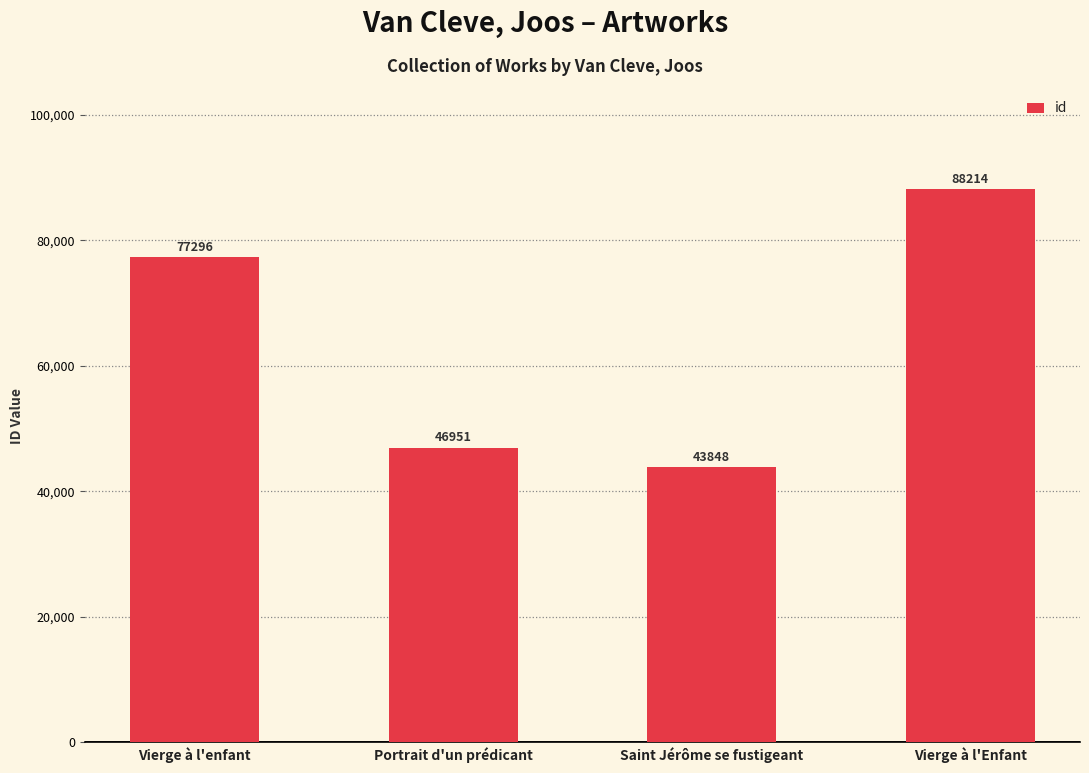

What is the change in value from Vierge à l'enfant to Vierge à l'Enfant?

+10918